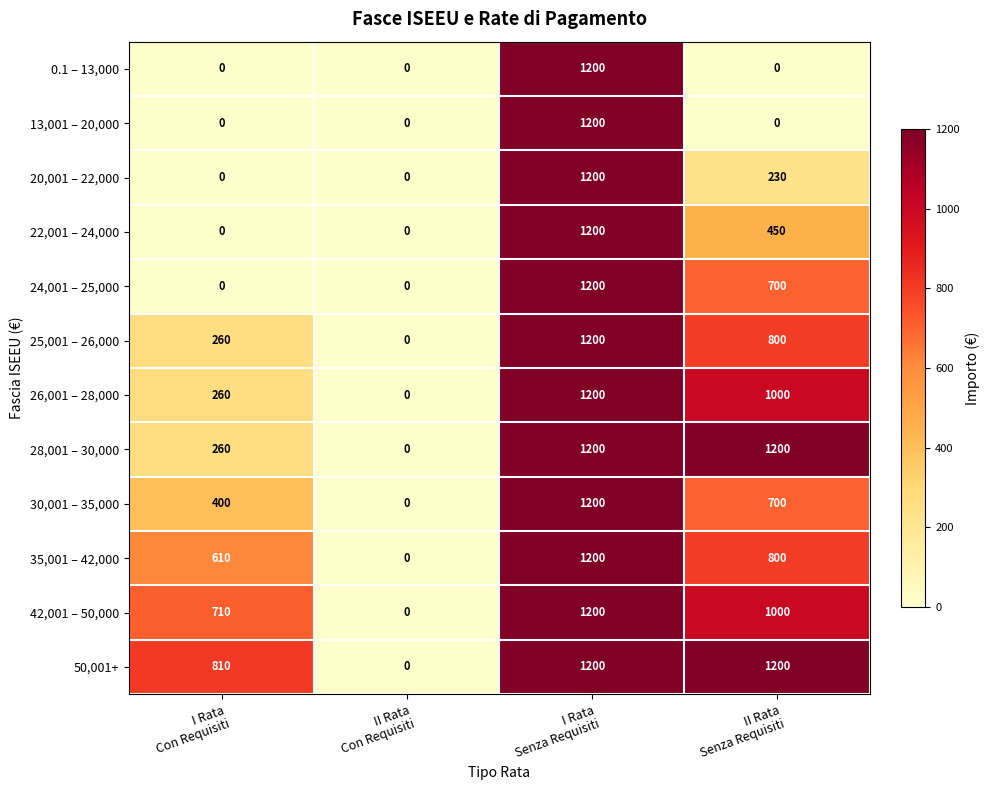

What is the difference between the maximum and second lowest values in the 42,001 – 50,000 series?

490